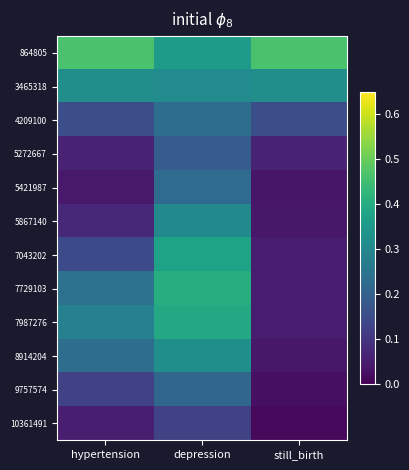

Which label corresponds to the smallest value in the chart?

still_birth